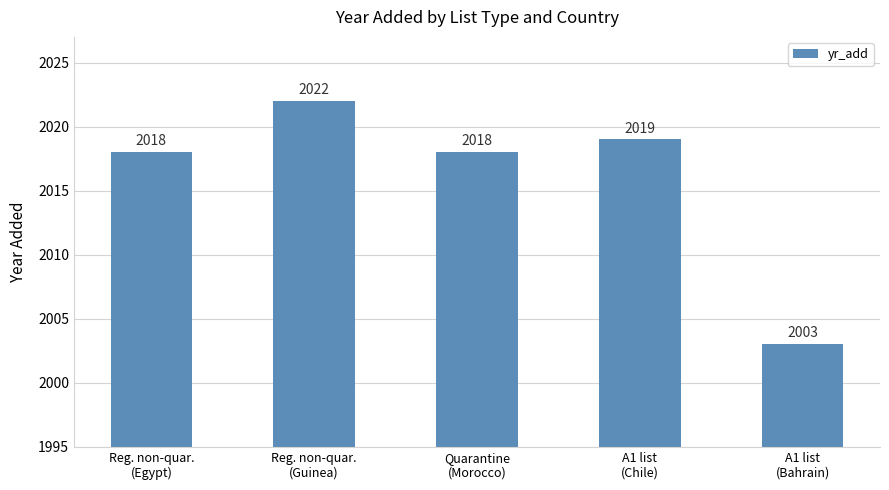

At which category does the chart reach its minimum across all series?

A1 list
(Bahrain)